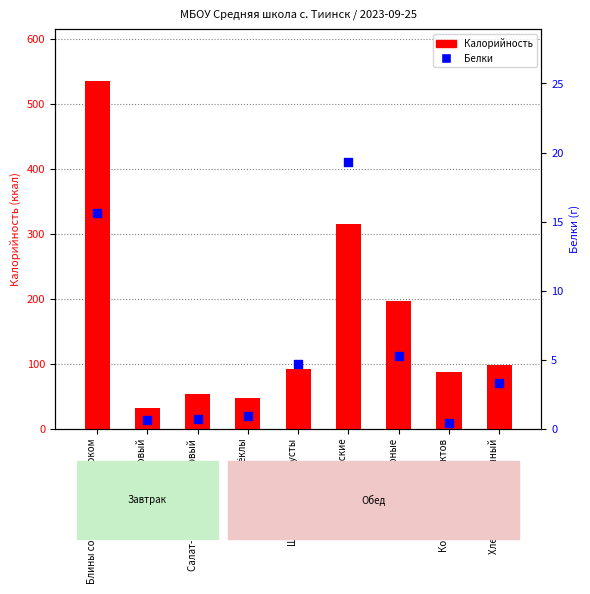

Is the value of Белки at Щи из свежей капусты greater than the value of Калорийность at Блины со сгущённым молоком?

No